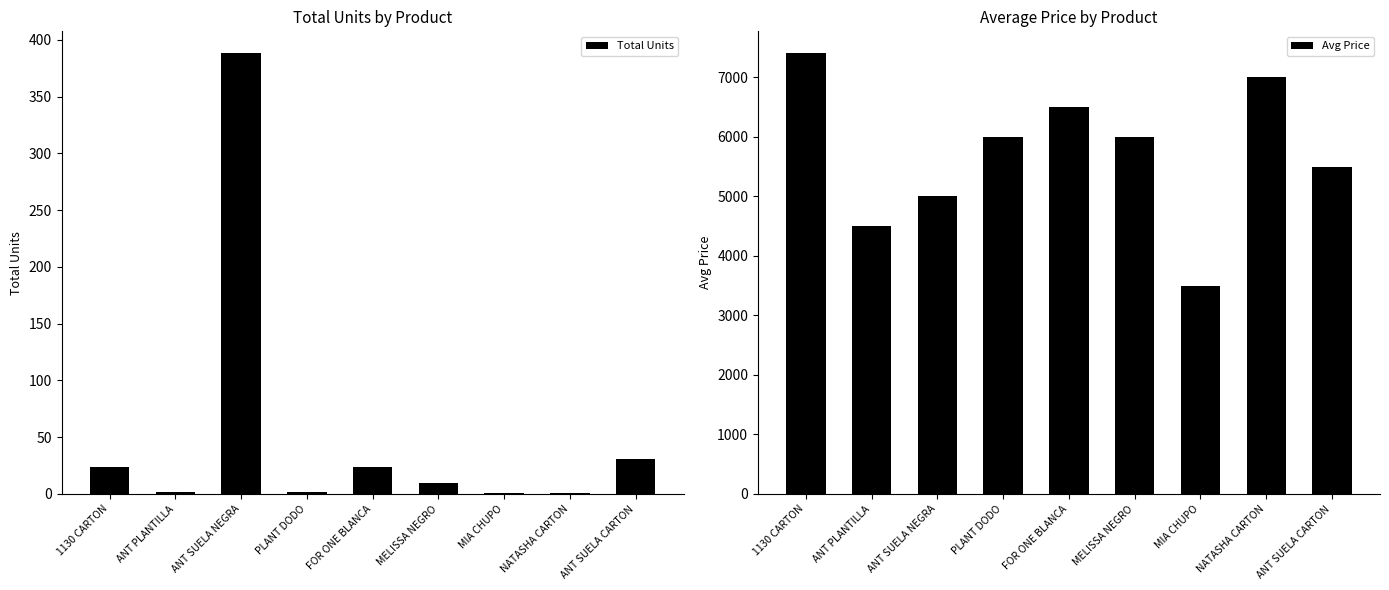

What is the difference between the Avg Price values at NATASHA CARTON and 1130 CARTON?

400